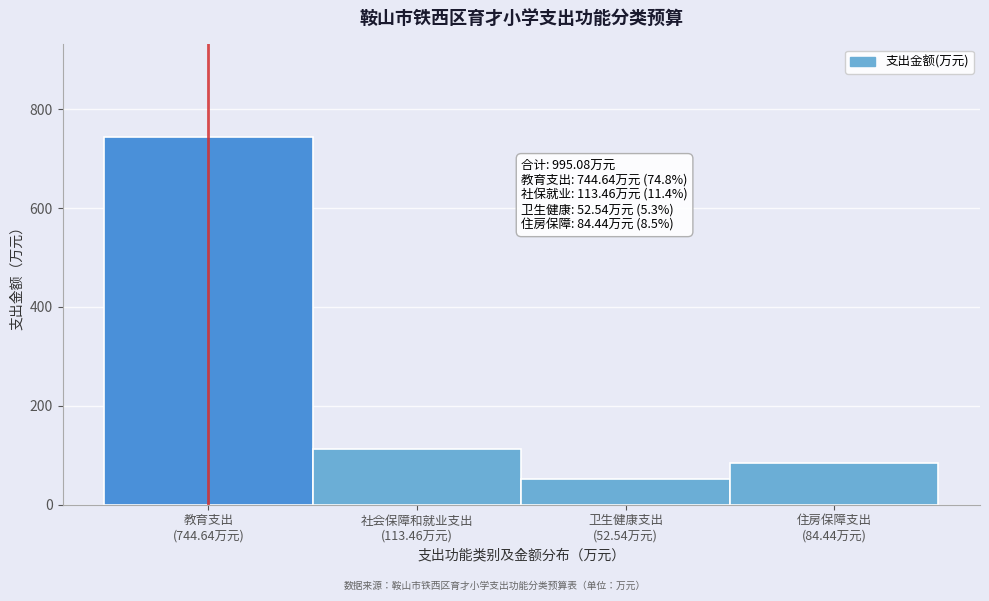

Reading right to left, list all the values displayed in this chart.

84.4	52.5	113.5	744.6